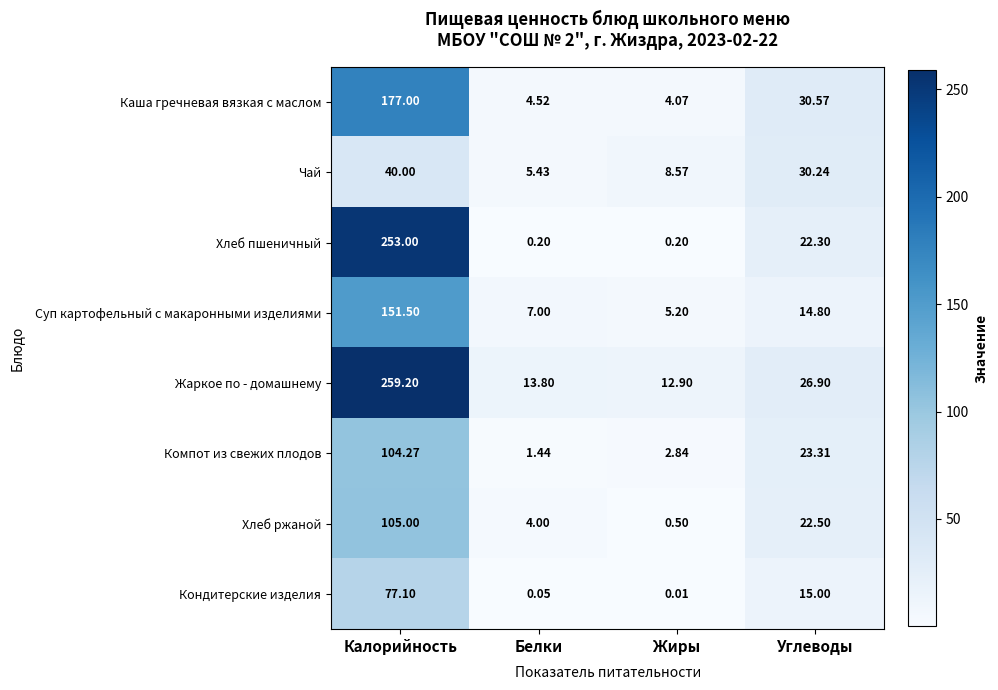

Rank the series at Углеводы from highest to lowest value.

Каша гречневая вязкая с маслом, Чай, Жаркое по - домашнему, Компот из свежих плодов, Хлеб ржаной, Хлеб пшеничный, Кондитерские изделия, Суп картофельный с макаронными изделиями